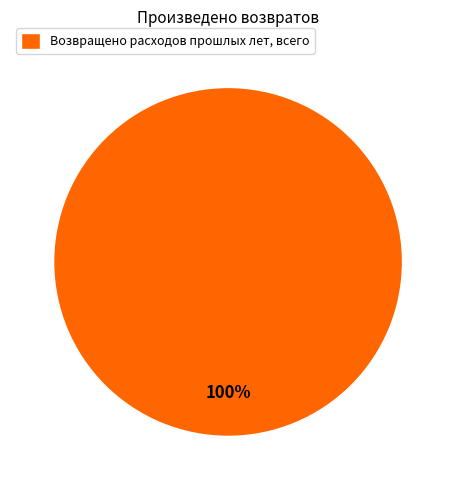

Is it true that Возвращено расходов прошлых лет, всего is 100% of the pie?

True